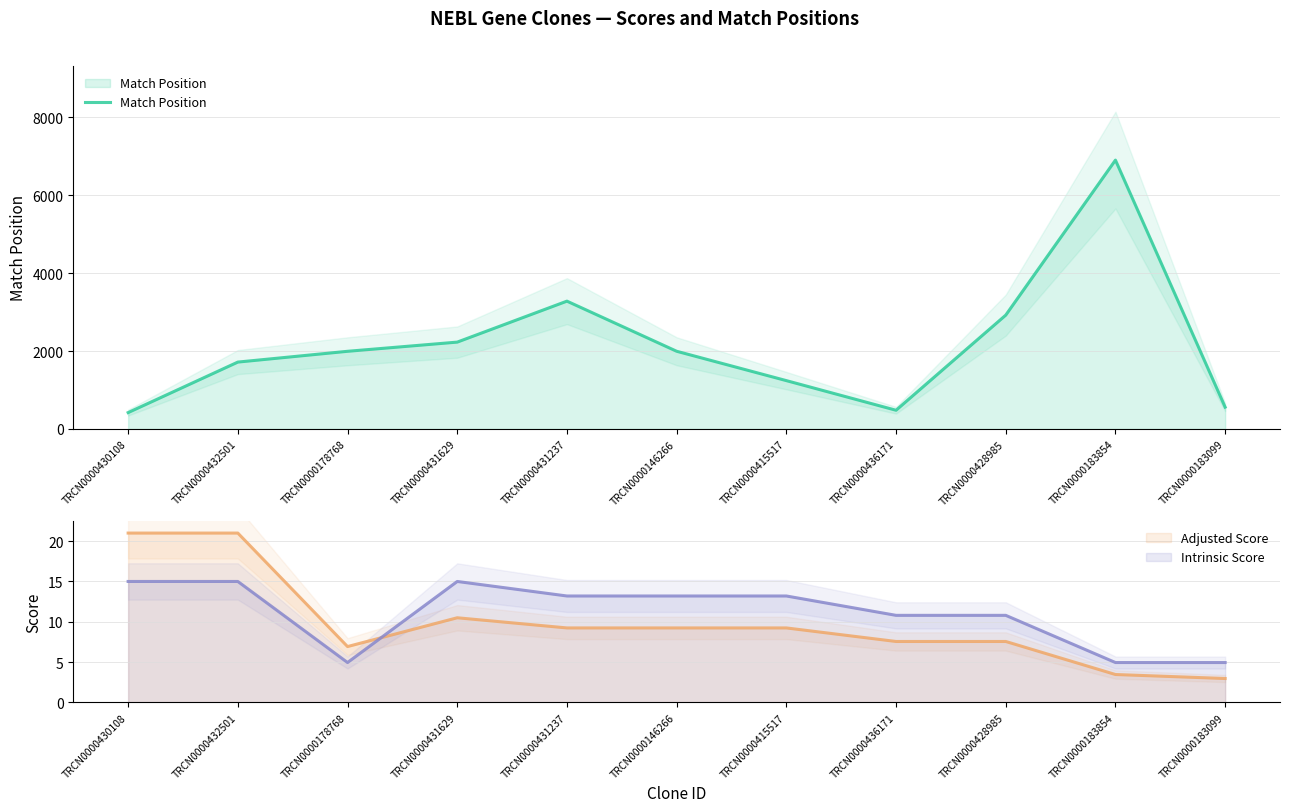

Reading right to left, extract all data points from this chart.

Match Position: 561.0	6905.0	2924.0	481.0	1242.0	1996.0	3283.0	2231.0	1995.0	1718.0	421.0
Adjusted Score: 3.0	3.5	7.6	7.6	9.2	9.2	9.2	10.5	6.9	21.0	21.0
Intrinsic Score: 5.0	5.0	10.8	10.8	13.2	13.2	13.2	15.0	5.0	15.0	15.0